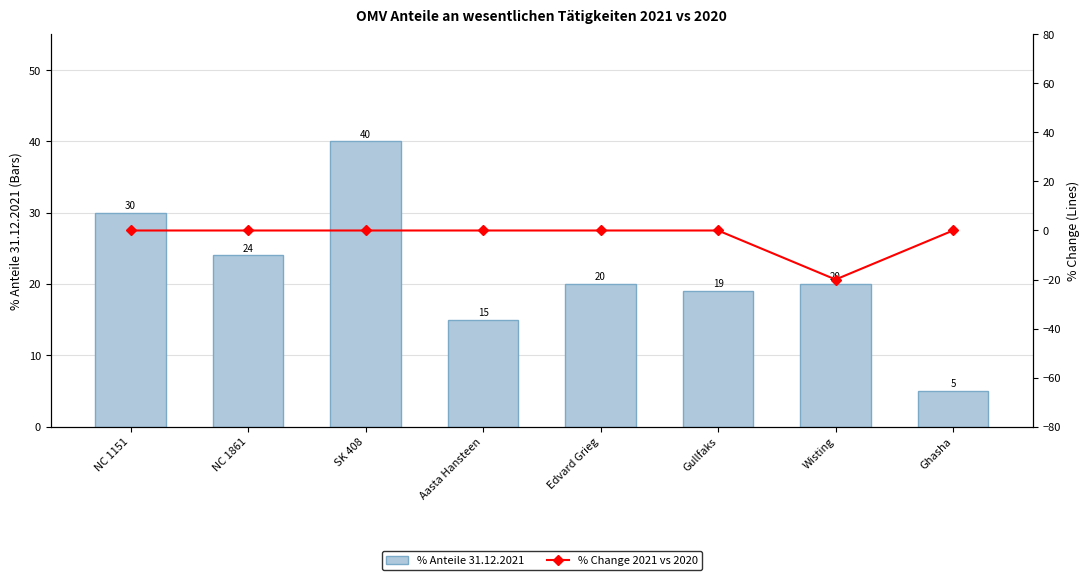

What is the label of the 8th bar from the left?

Ghasha